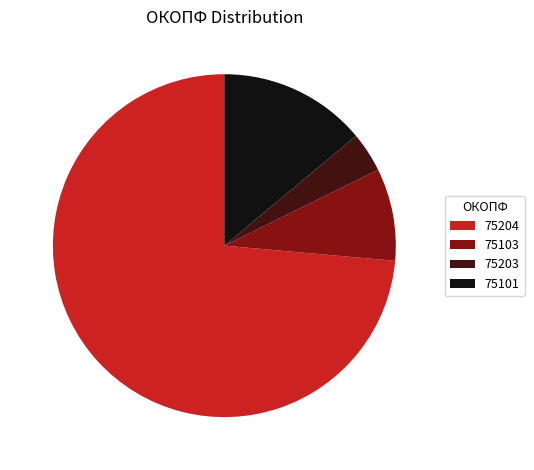

Which slice is the smallest?

75203